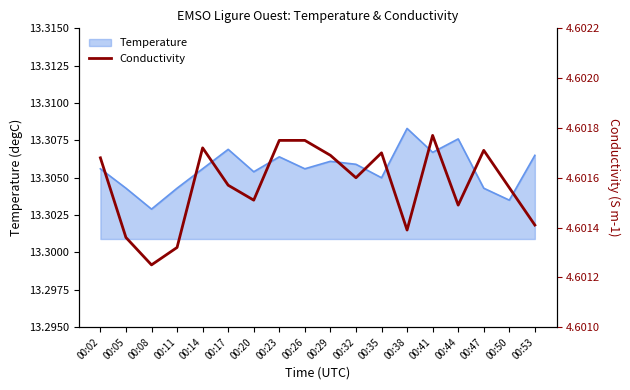

What is the value of the 9th point from the left?

4.6